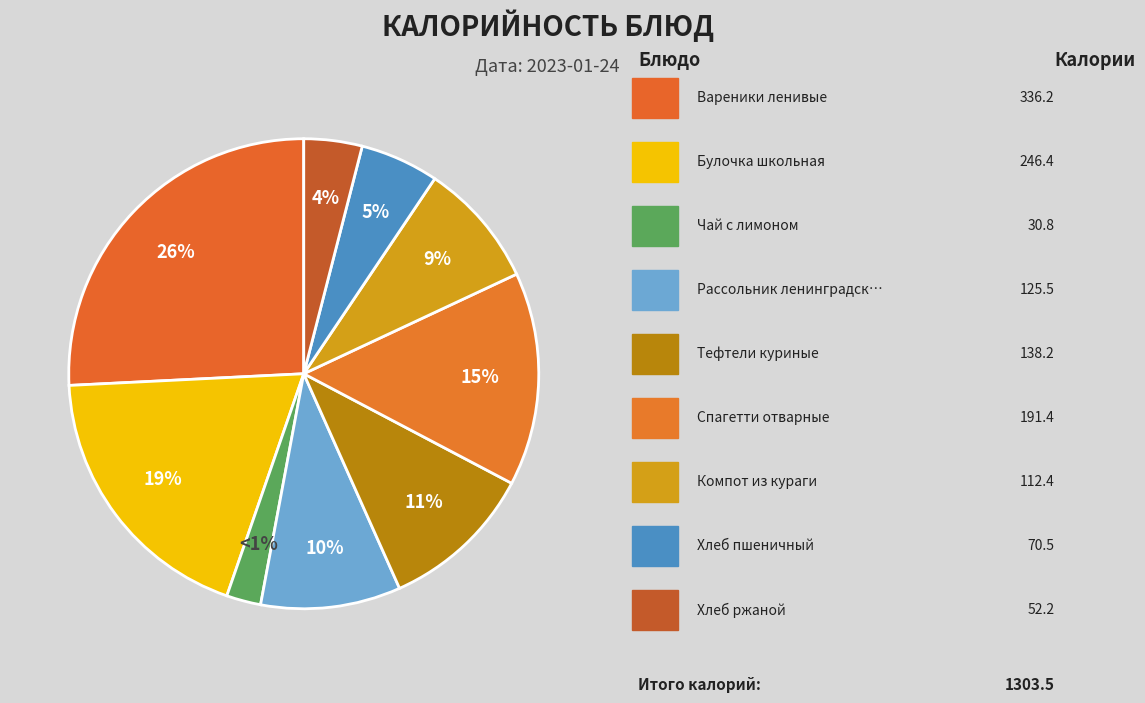

What is the change in value from Хлеб пшеничный to Хлеб ржаной?

-18.3